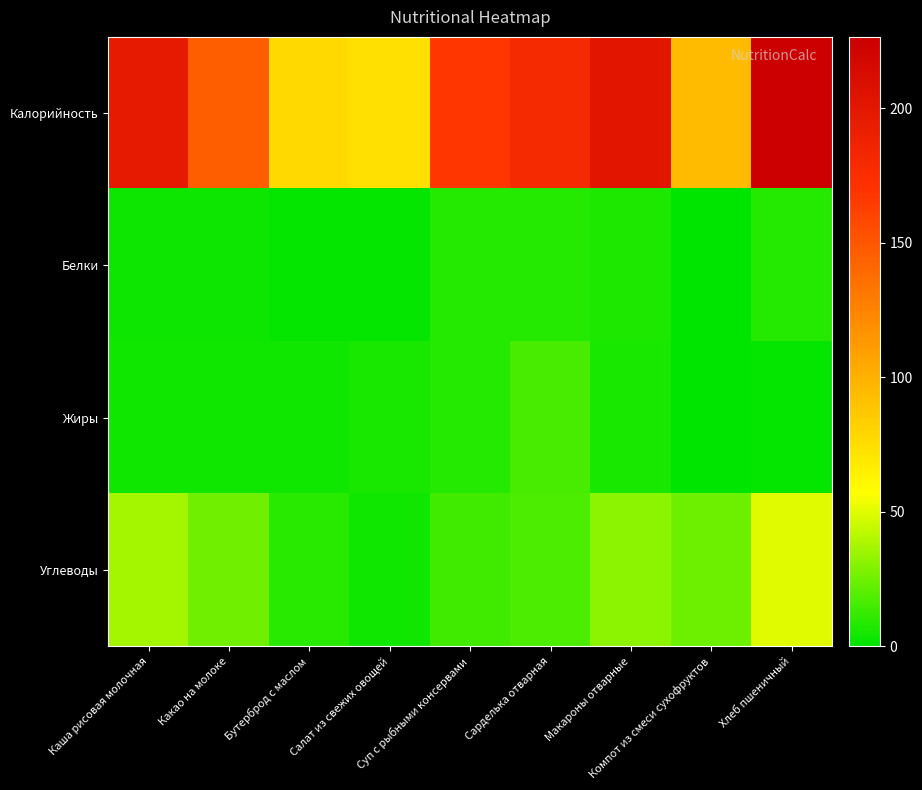

Reading left to right, extract all data points from this chart.

Калорийность: Каша рисовая молочная=197.0	Какао на молоке=145.2	Бутерброд с маслом=77.0	Салат из свежих овощей=74.2	Суп с рыбными консервами=167.2	Сарделька отварная=179.2	Макароны отварные=202.1	Компот из смеси сухофруктов=94.2	Хлеб пшеничный=226.4
Белки: Каша рисовая молочная=3.1	Какао на молоке=3.5	Бутерброд с маслом=1.5	Салат из свежих овощей=1.0	Суп с рыбными консервами=8.6	Сарделька отварная=8.3	Макароны отварные=6.6	Компот из смеси сухофруктов=0.0	Хлеб пшеничный=8.8
Жиры: Каша рисовая молочная=4.1	Какао на молоке=3.7	Бутерброд с маслом=3.8	Салат из свежих овощей=6.2	Суп с рыбными консервами=8.4	Сарделька отварная=16.0	Макароны отварные=5.4	Компот из смеси сухофруктов=0.0	Хлеб пшеничный=1.5
Углеводы: Каша рисовая молочная=37.0	Какао на молоке=25.5	Бутерброд с маслом=9.0	Салат из свежих овощей=3.7	Суп с рыбными консервами=14.3	Сарделька отварная=17.0	Макароны отварные=31.7	Компот из смеси сухофруктов=24.8	Хлеб пшеничный=49.8